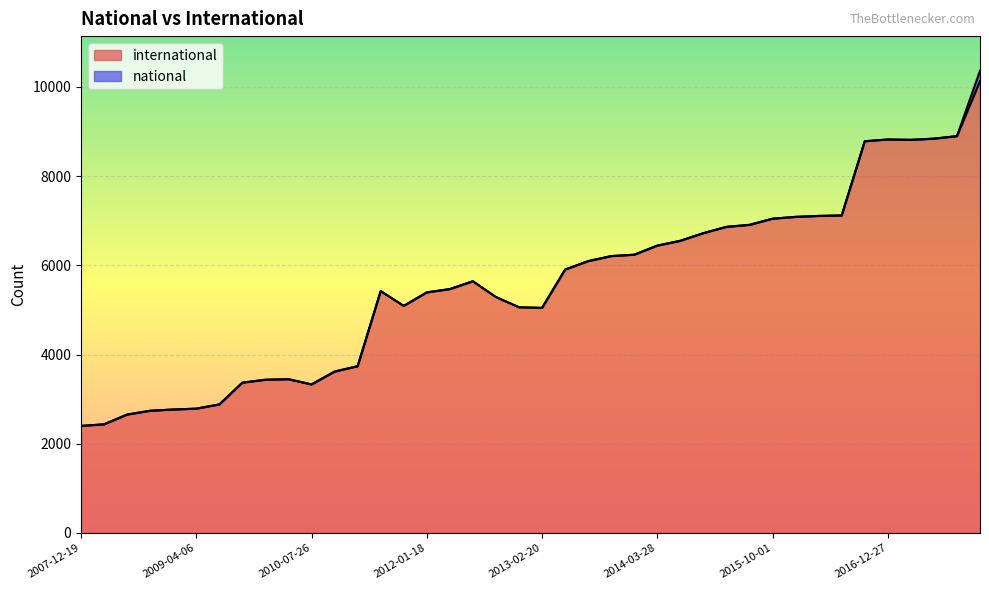

Approximately how many times larger is the value at 2011-02-21 compared to 2012-01-18?

0.7